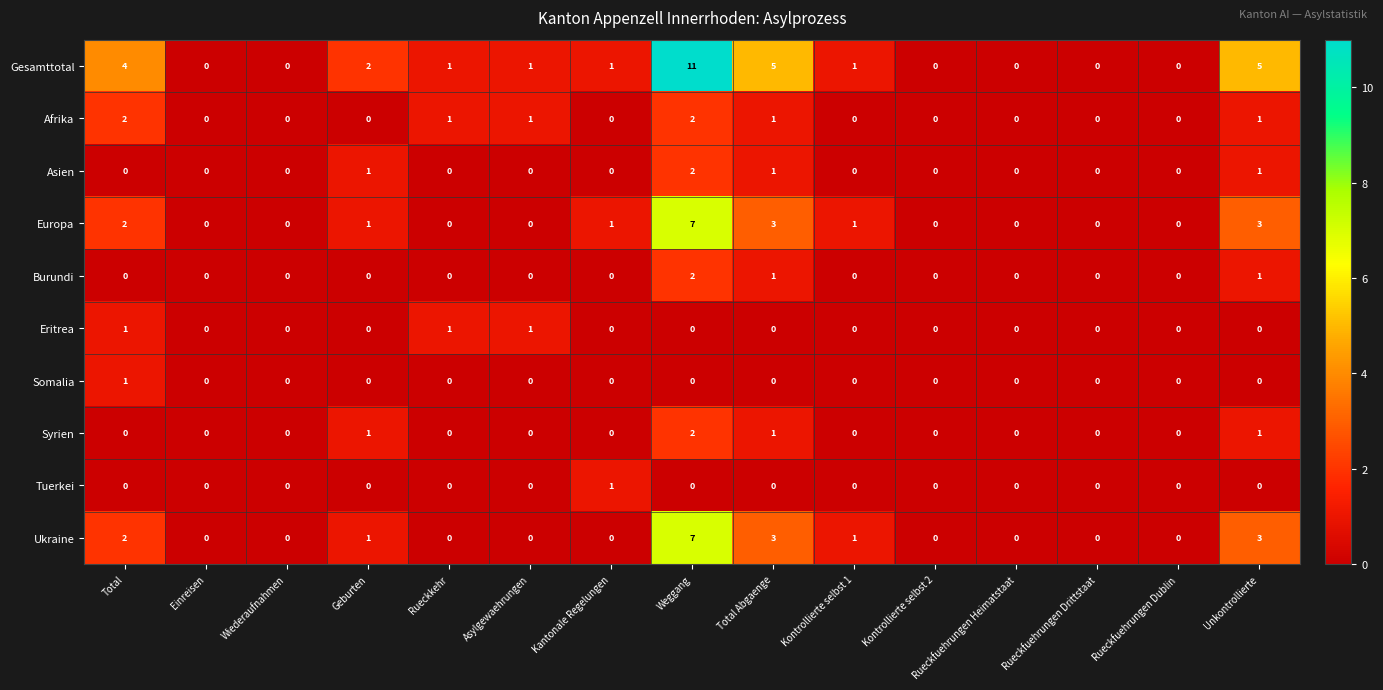

Is it true that Ukraine equals 7 at Weggang?

True